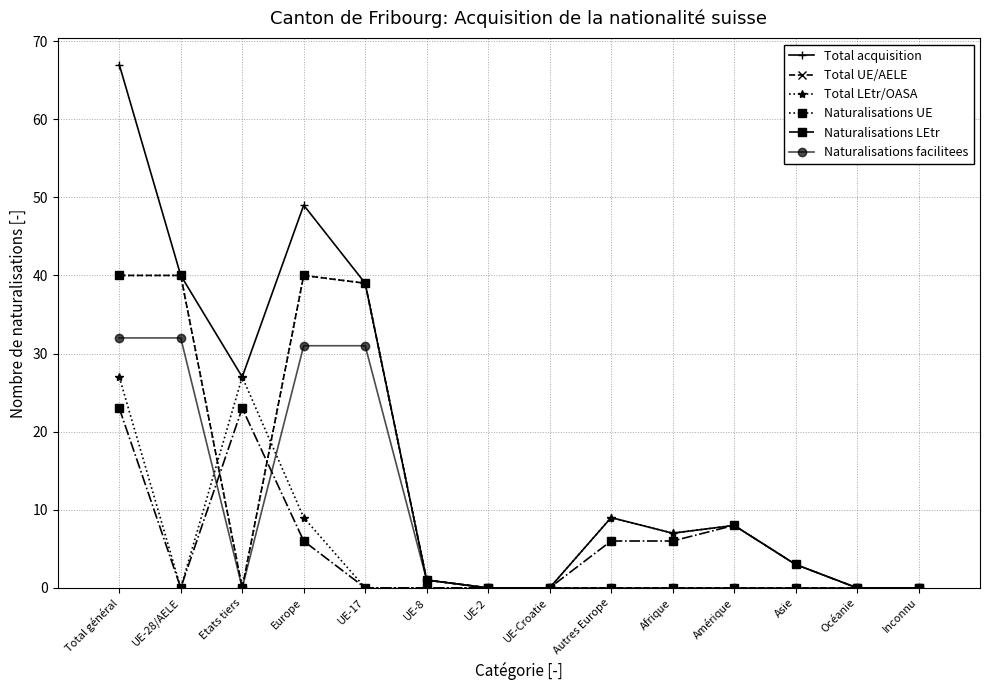

In Total acquisition, how many points are lower than both neighbors (excluding endpoints)?

2